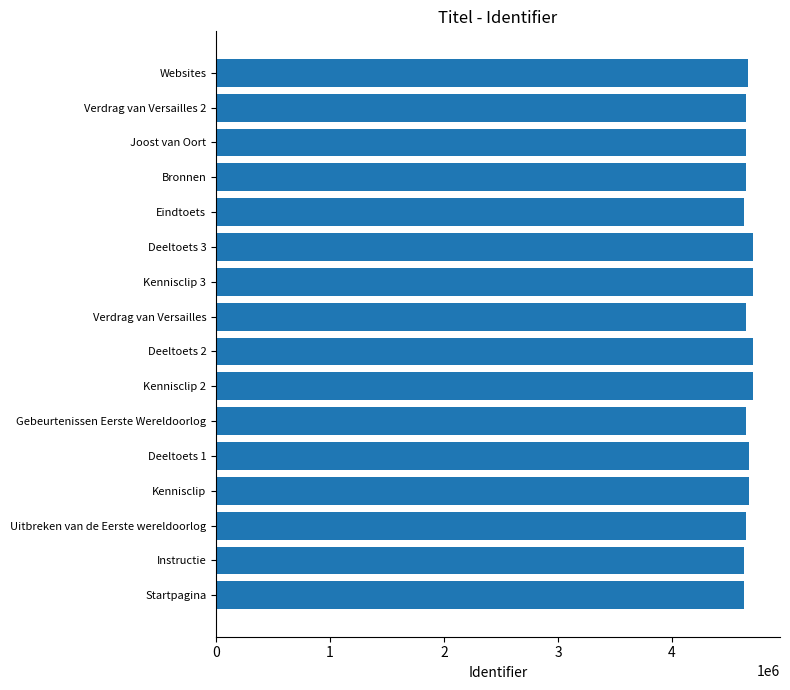

What is the ratio of the value at Kennisclip to the value at Bronnen?

1.0